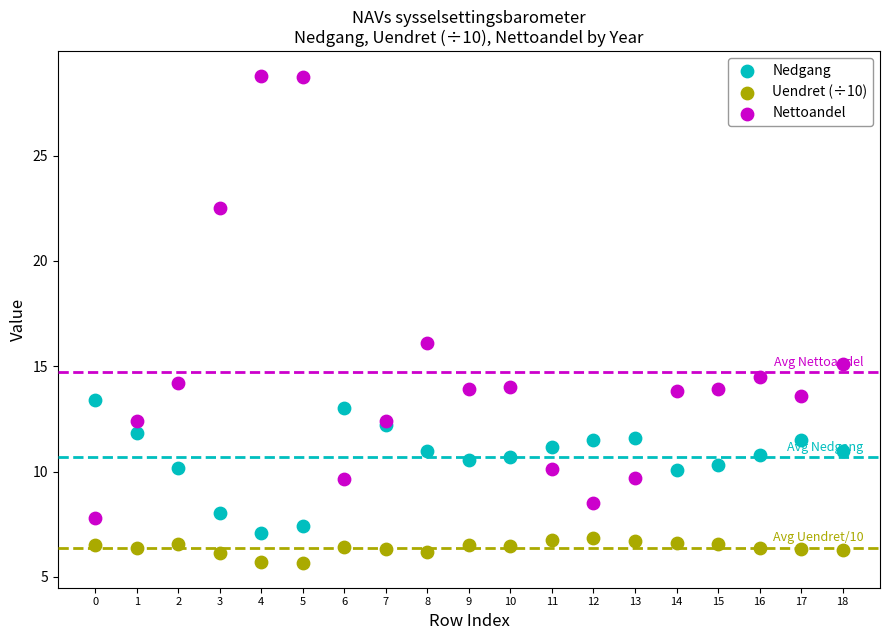

Which series contains the lowest Y value?

Uendret (÷10)